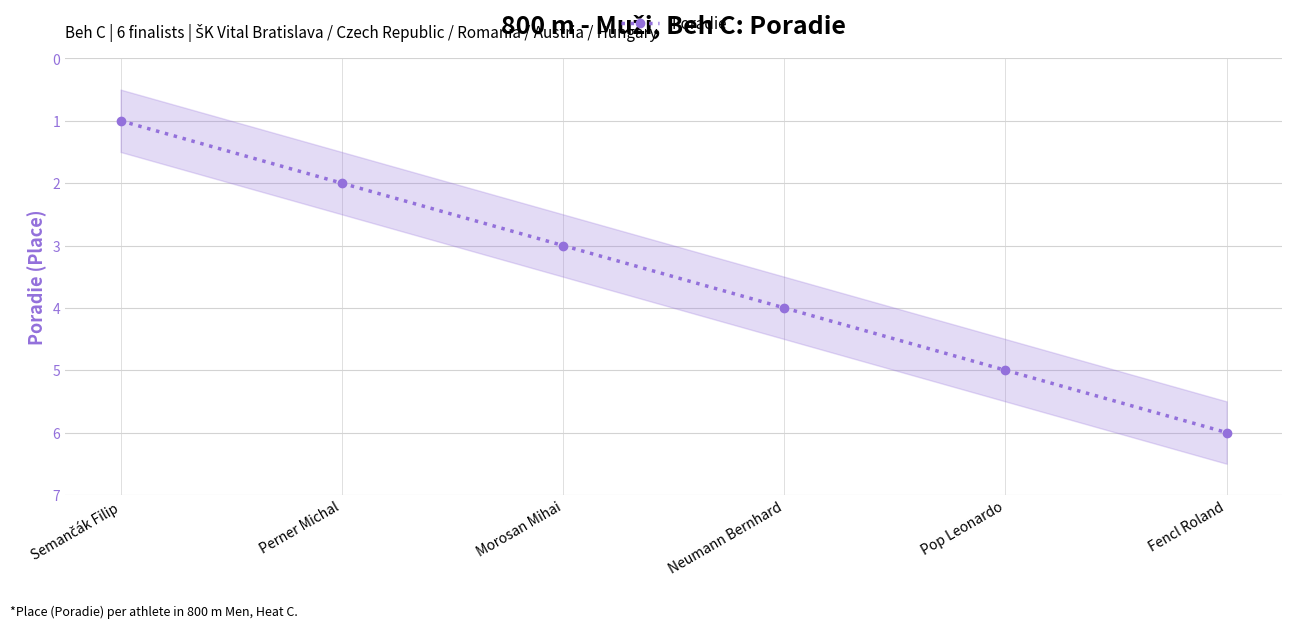

List the labels in order of value, largest first.

Fencl Roland, Pop Leonardo, Neumann Bernhard, Morosan Mihai, Perner Michal, Semančák Filip